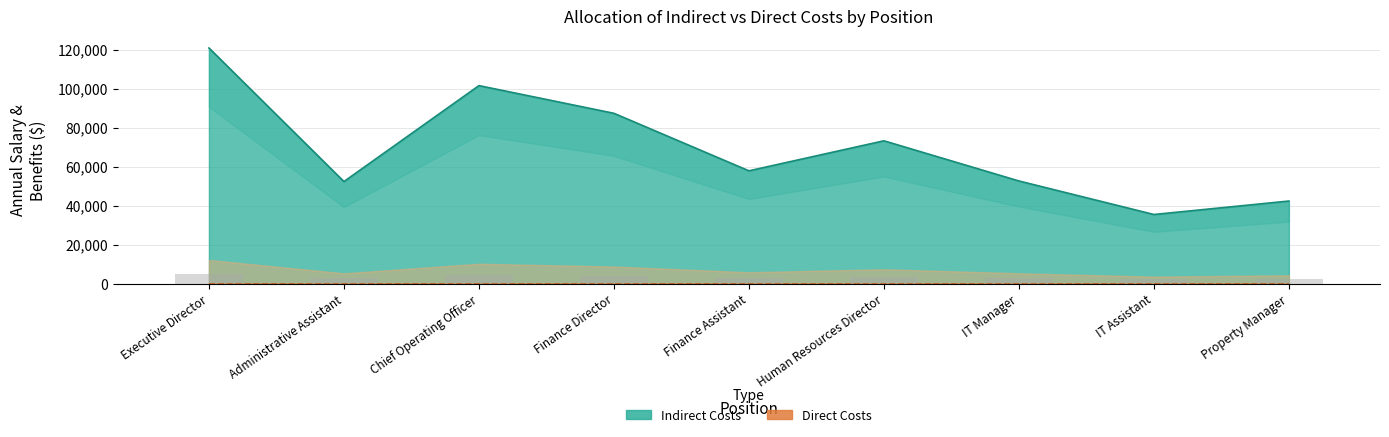

Are the bars grouped side by side (vs. stacked)?

No